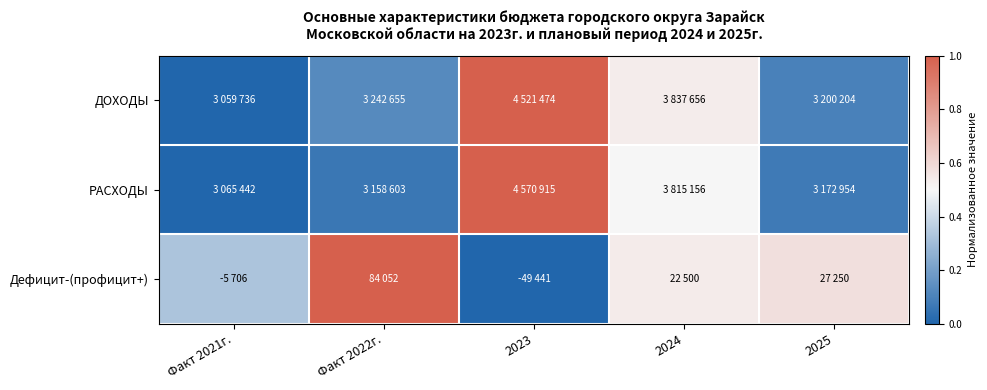

Reading right to left, extract all data points from this chart.

ДОХОДЫ: 2025=0.1	2024=0.5	2023=1.0	Факт 2022г.=0.1	Факт 2021г.=0.0
РАСХОДЫ: 2025=0.1	2024=0.5	2023=1.0	Факт 2022г.=0.1	Факт 2021г.=0.0
Дефицит-(профицит+): 2025=0.6	2024=0.5	2023=0.0	Факт 2022г.=1.0	Факт 2021г.=0.3